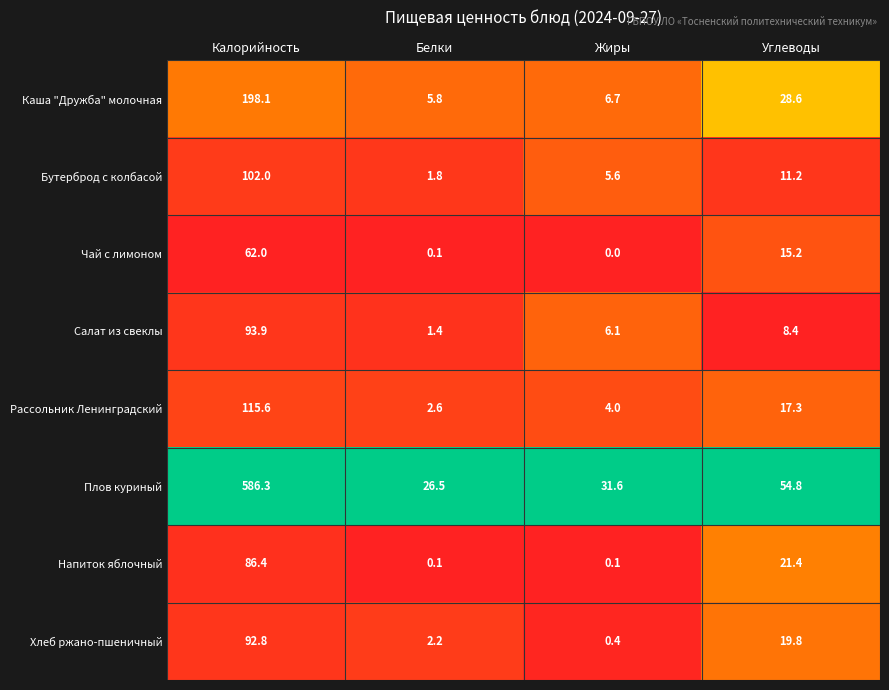

At which category is the sum across all series the highest?

Калорийность